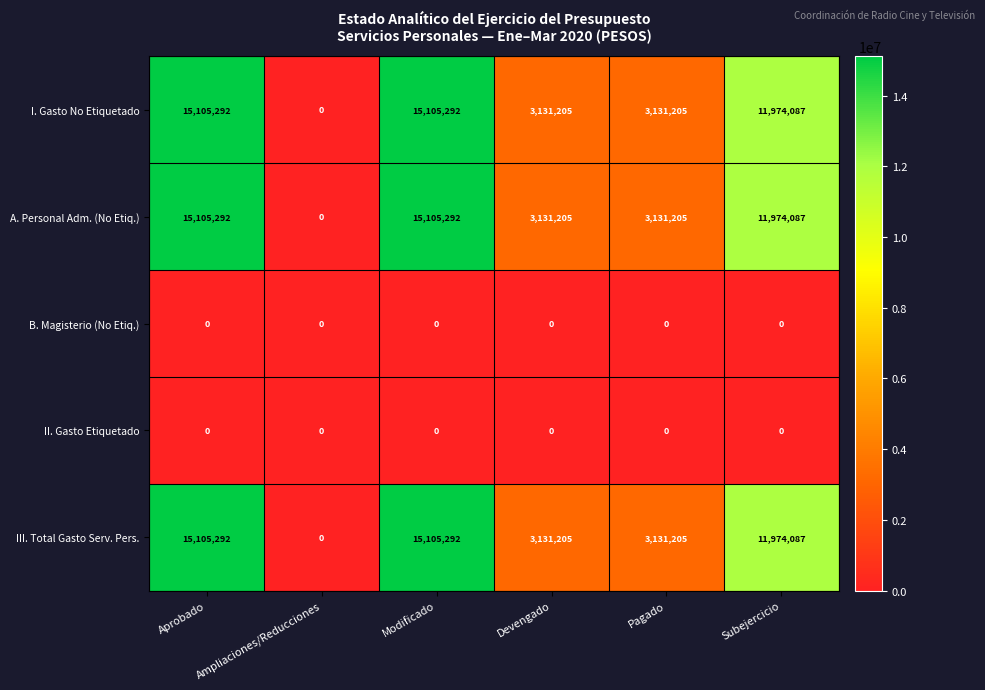

What is the sum of all III. Total Gasto Serv. Pers. values?

48447081